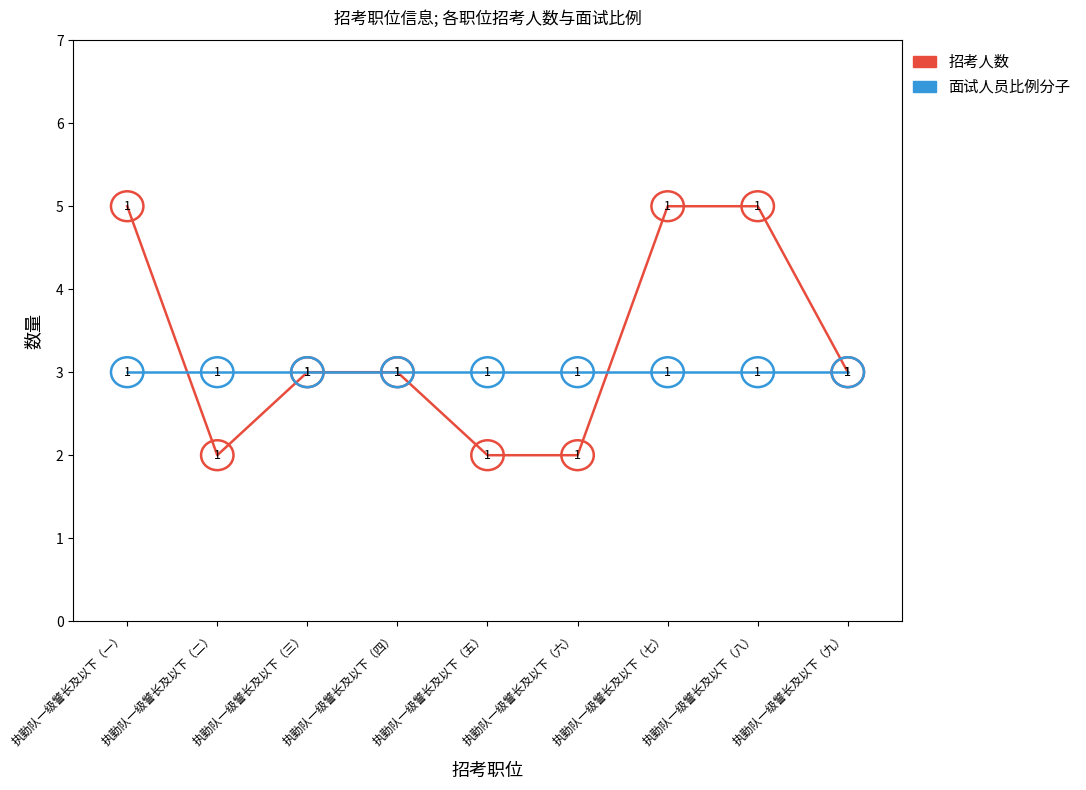

What is the average value of the 面试人员比例分子 series?

3